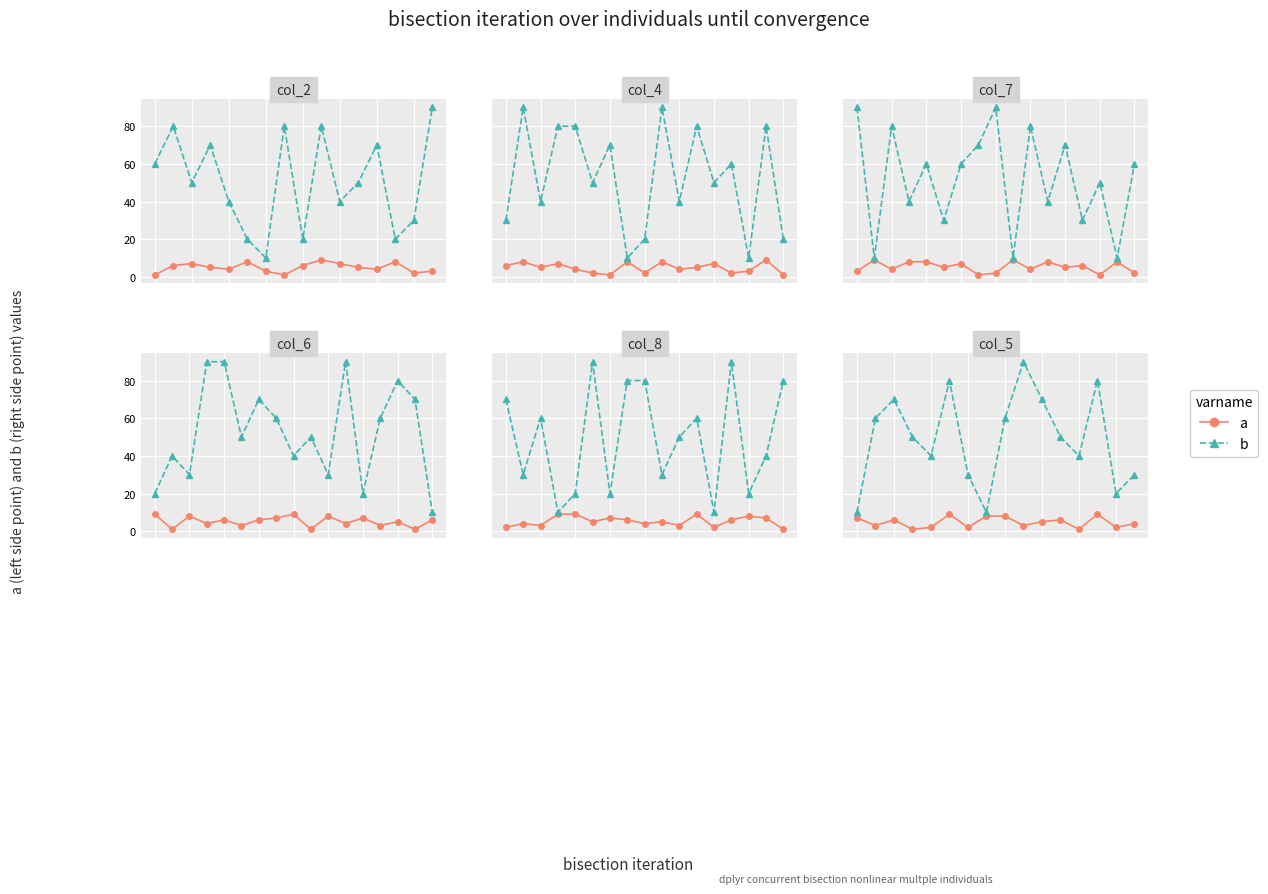

Rank the categories by a value from lowest to highest.

3, 12, 4, 6, 14, 1, 9, 15, 10, 2, 11, 0, 7, 8, 5, 13